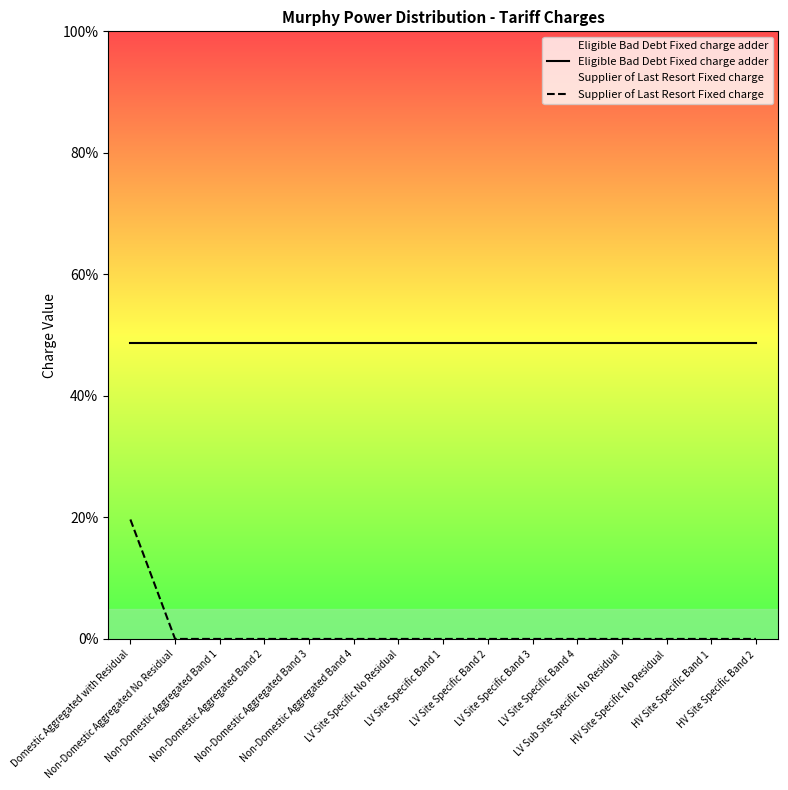

What position from the right is Non-Domestic Aggregated Band 2?

12